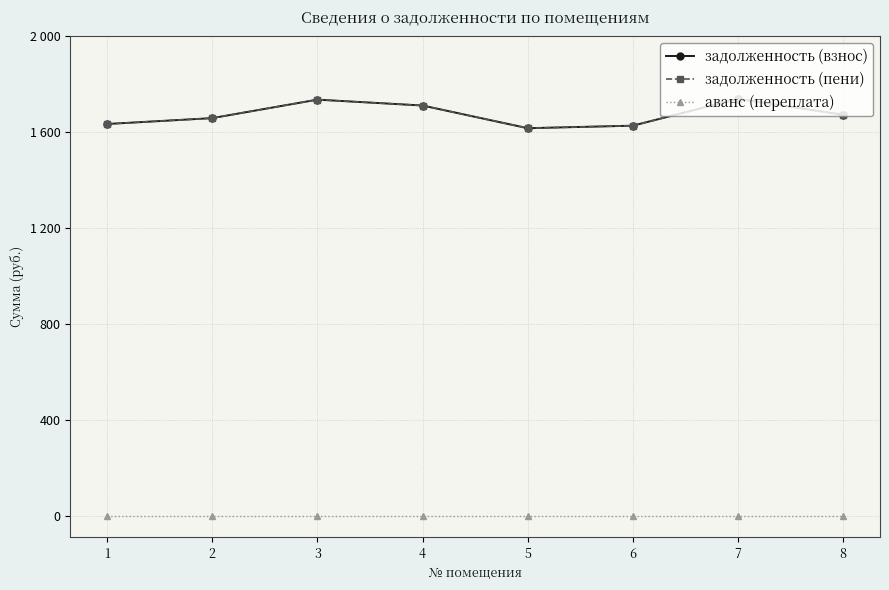

Does the chart have visible grid lines?

Yes